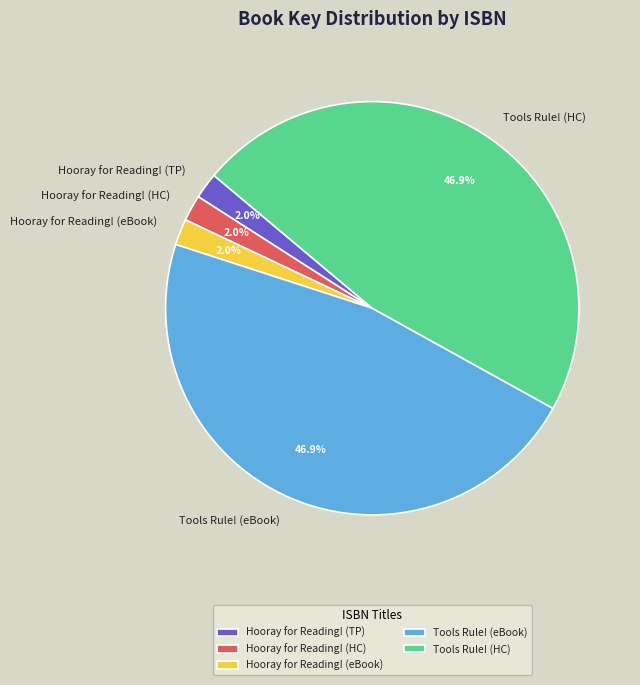

Between Tools Rule! (eBook) and Hooray for Reading! (eBook), which is larger?

Tools Rule! (eBook)